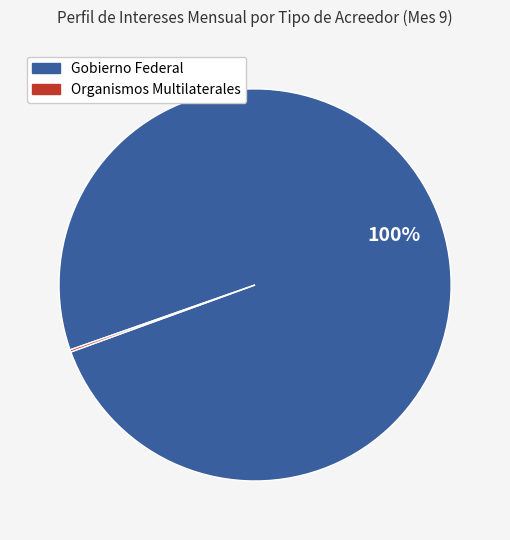

Is there a majority slice in this chart?

Yes